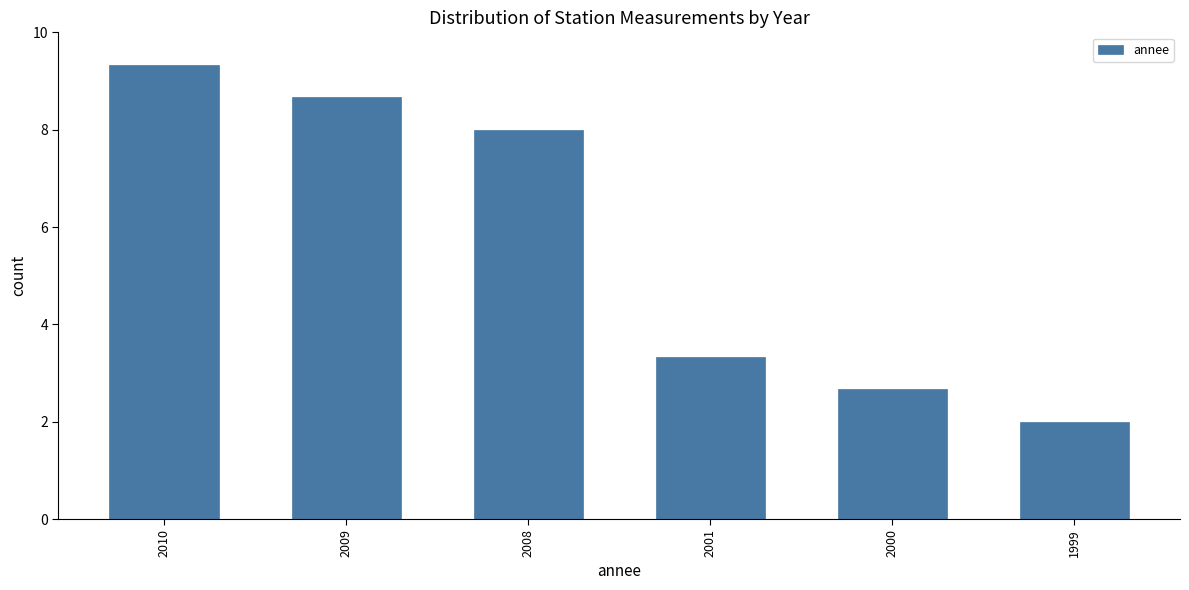

Does the chart contain stacked bars?

No